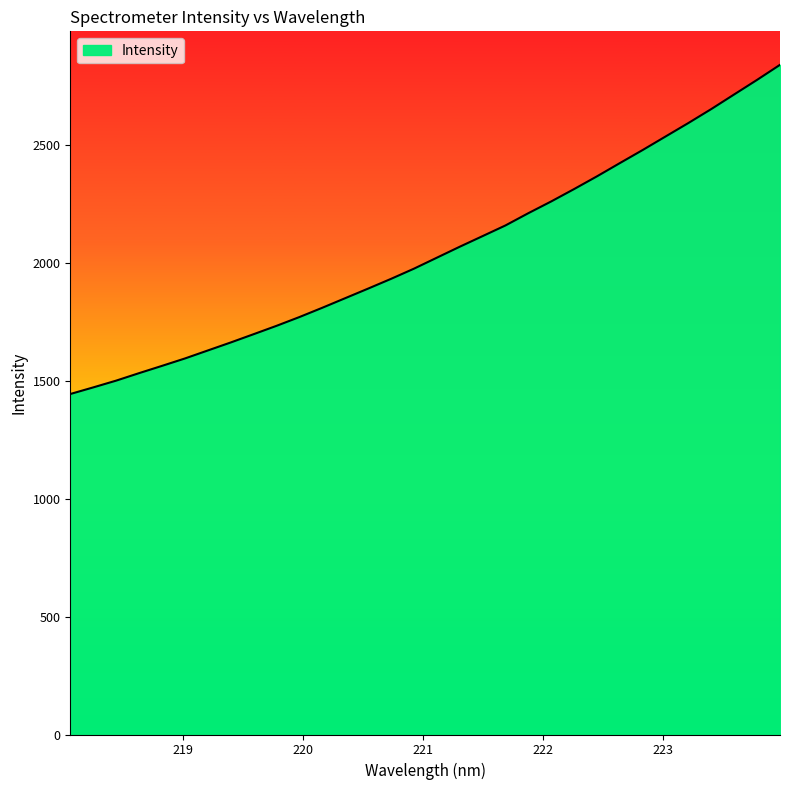

What is the minimum value shown in the chart?

1445.1